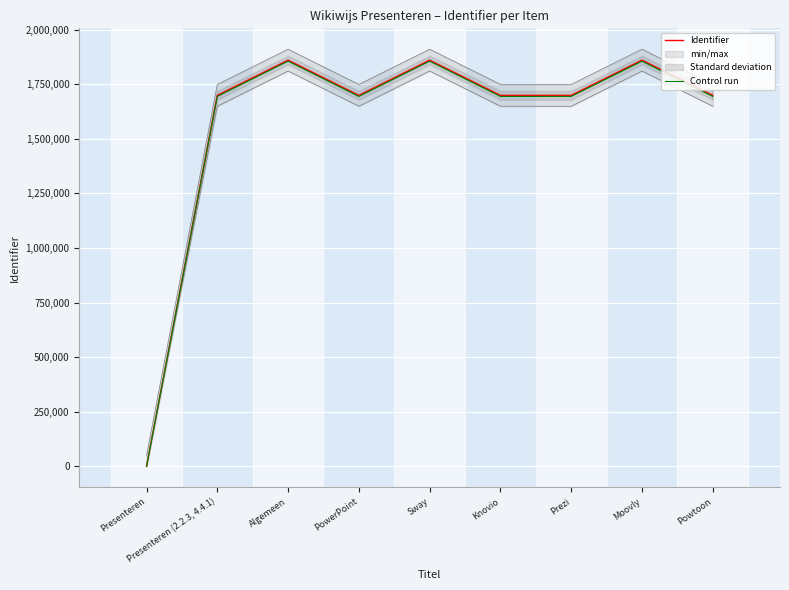

Count the number of categories in the chart.

9